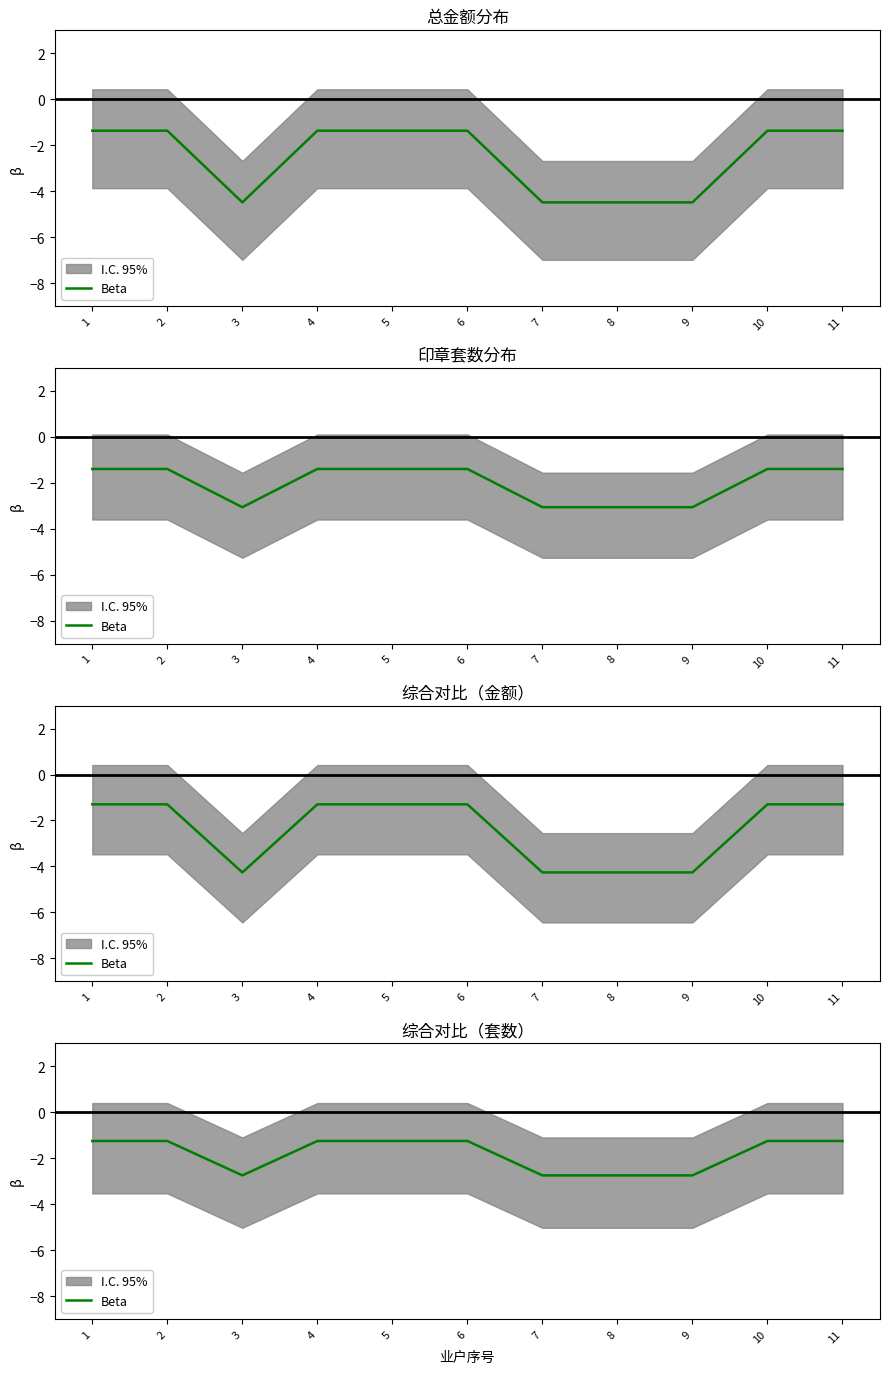

The chart shows a value of -1.3 at 4. True or false?

True